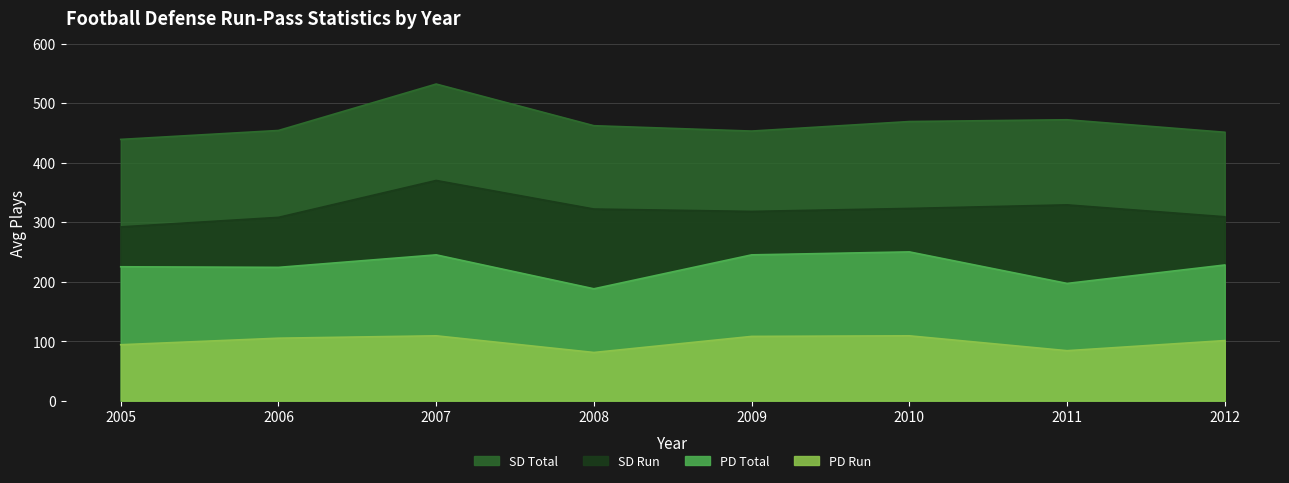

True or false: PD Total and SD Total cross at least once.

False